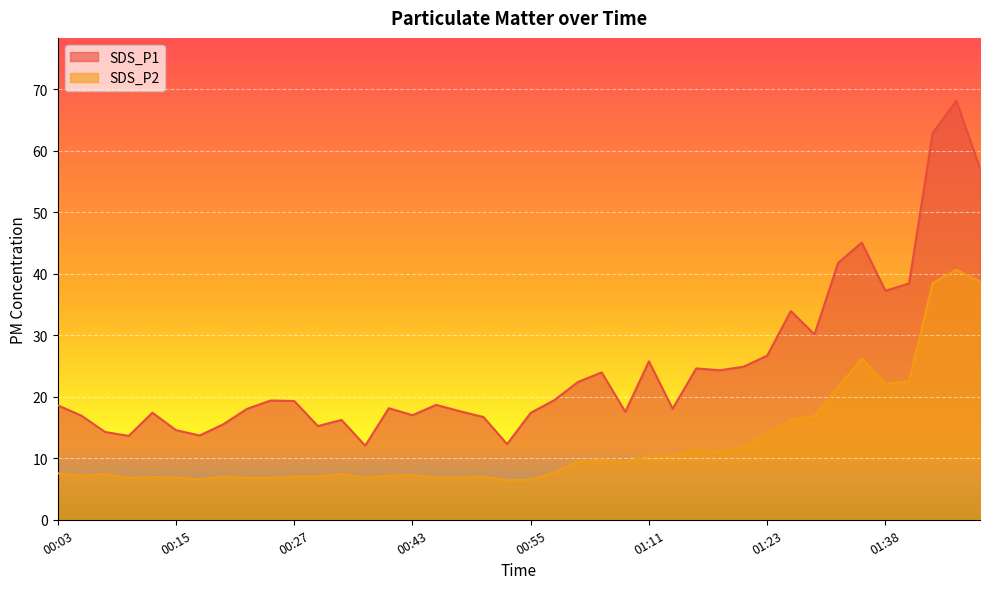

Does the chart display data point markers on the line(s)?

No